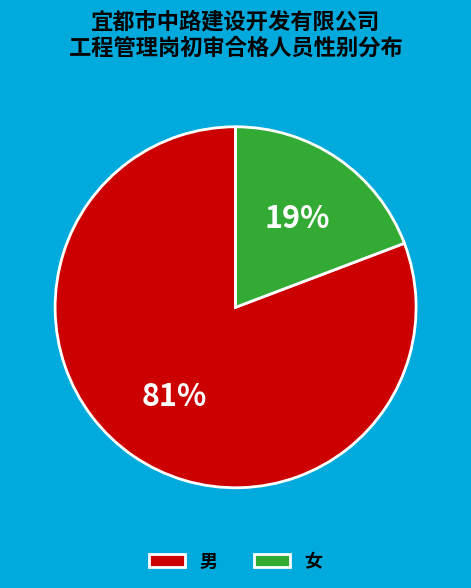

Count the number of slices in the pie.

2